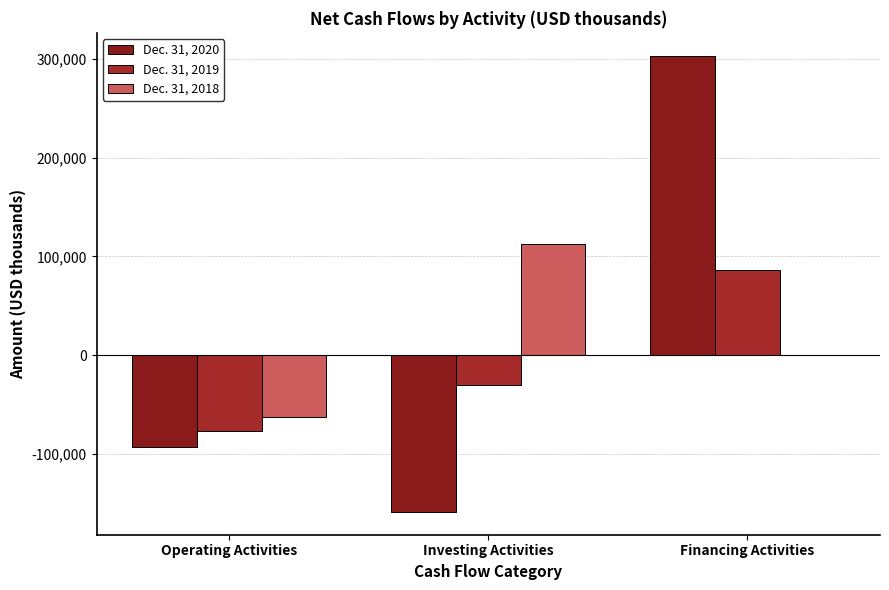

What is the difference between the maximum and minimum values in the Dec. 31, 2020 series?

462315